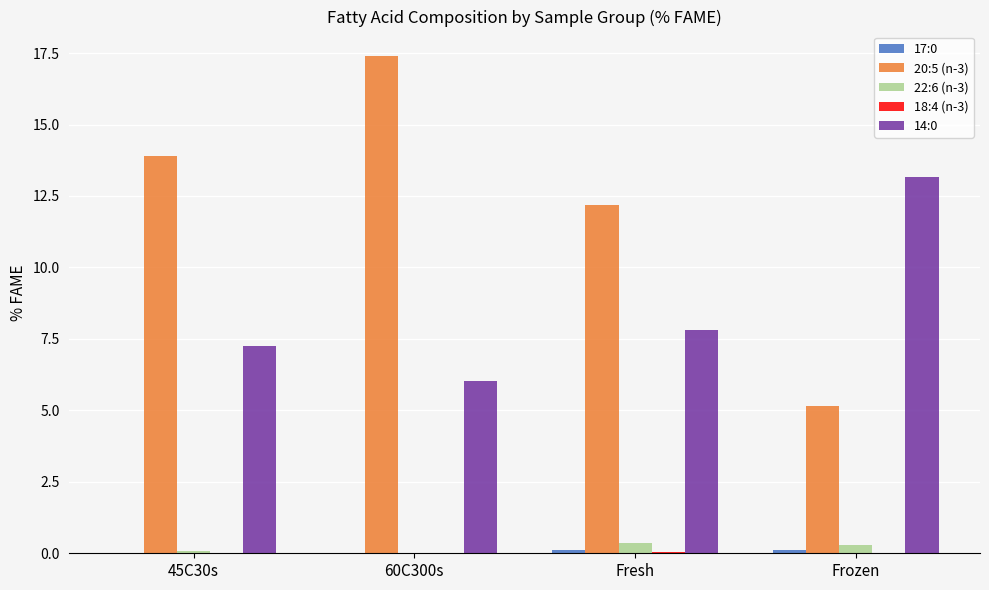

The 20:5 (n-3) series shows 13.9 at 45C30s. True or false?

True